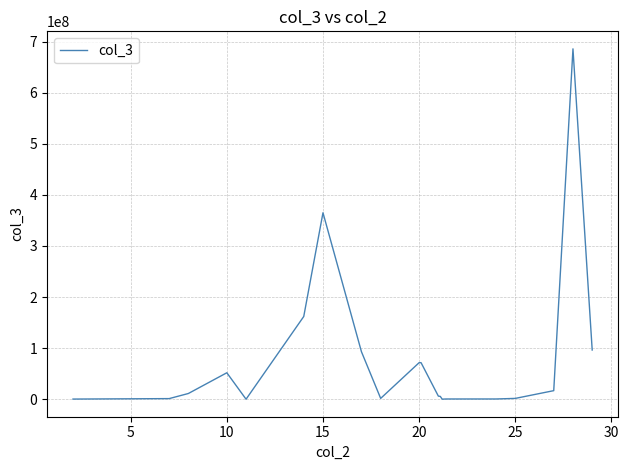

What is the maximum value shown in the chart?

685626700.6